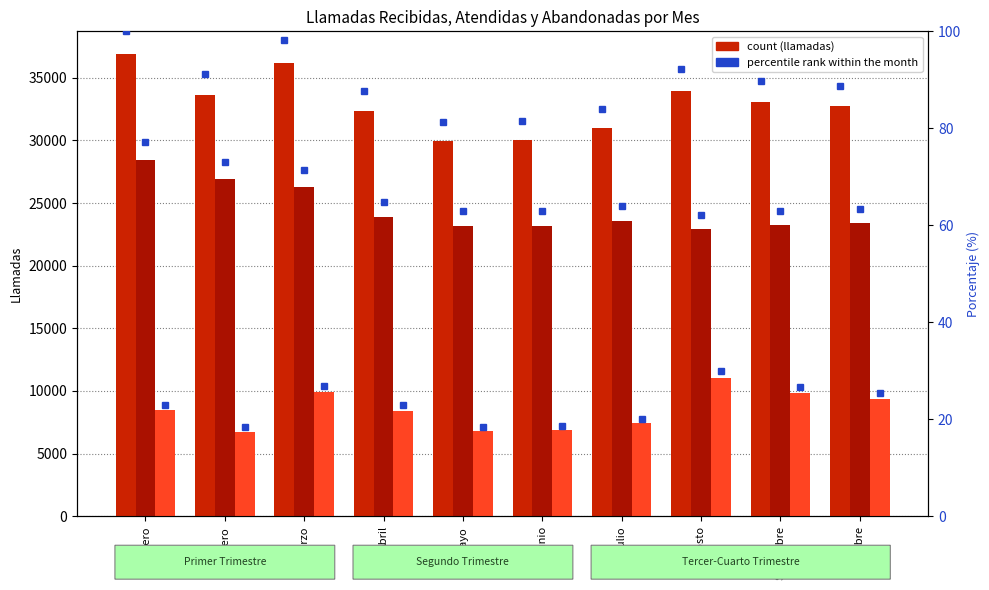

What is the approximate value of % Atendidas at Junio?

62.9